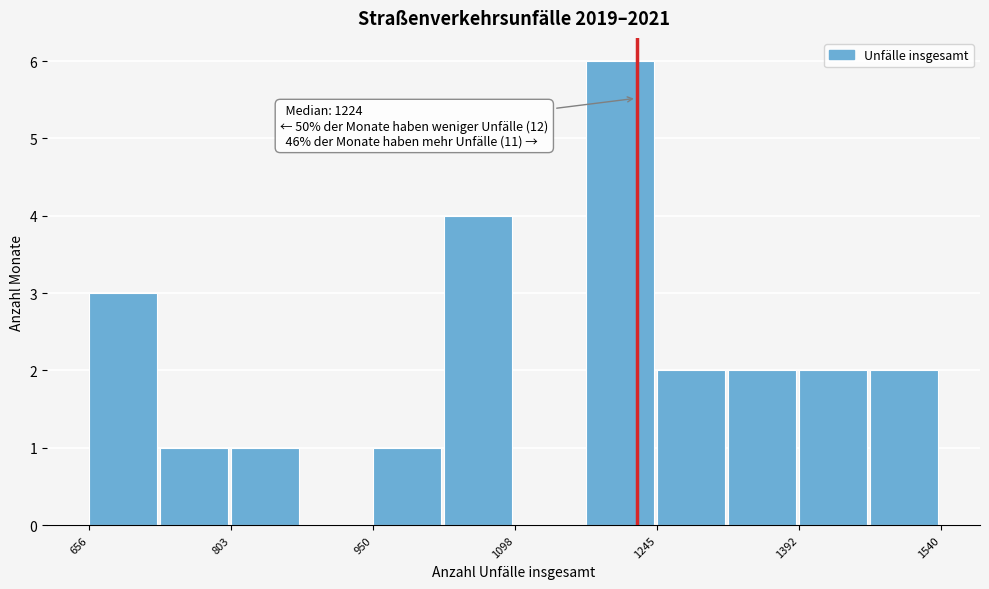

Around what value on the x-axis is the tallest bar? Give the approximate position of its centre, as read against the axis.

1200